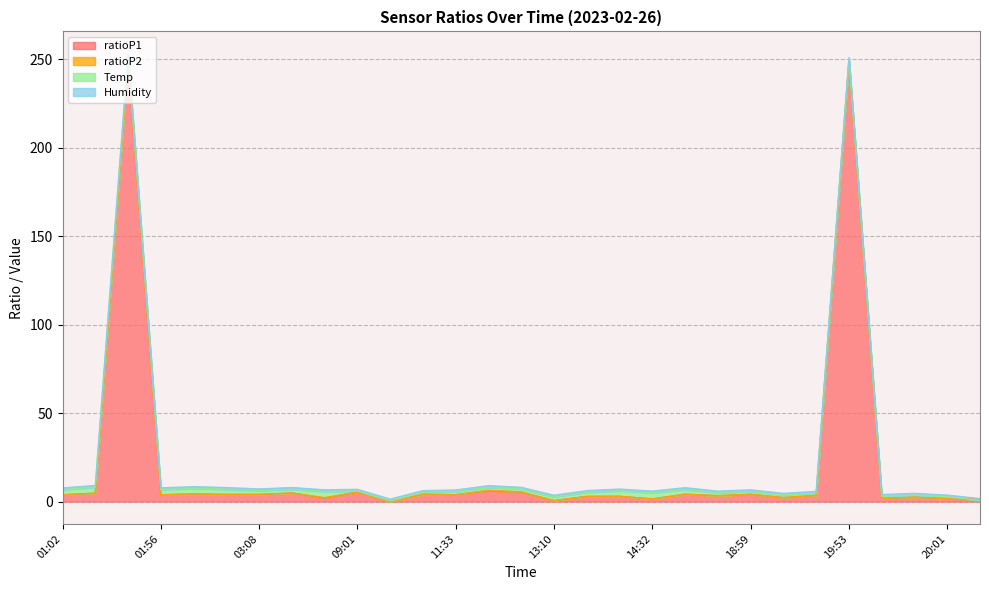

Is the value of ratioP1 at 09:01 greater than the value of Temp at 23:39?

Yes